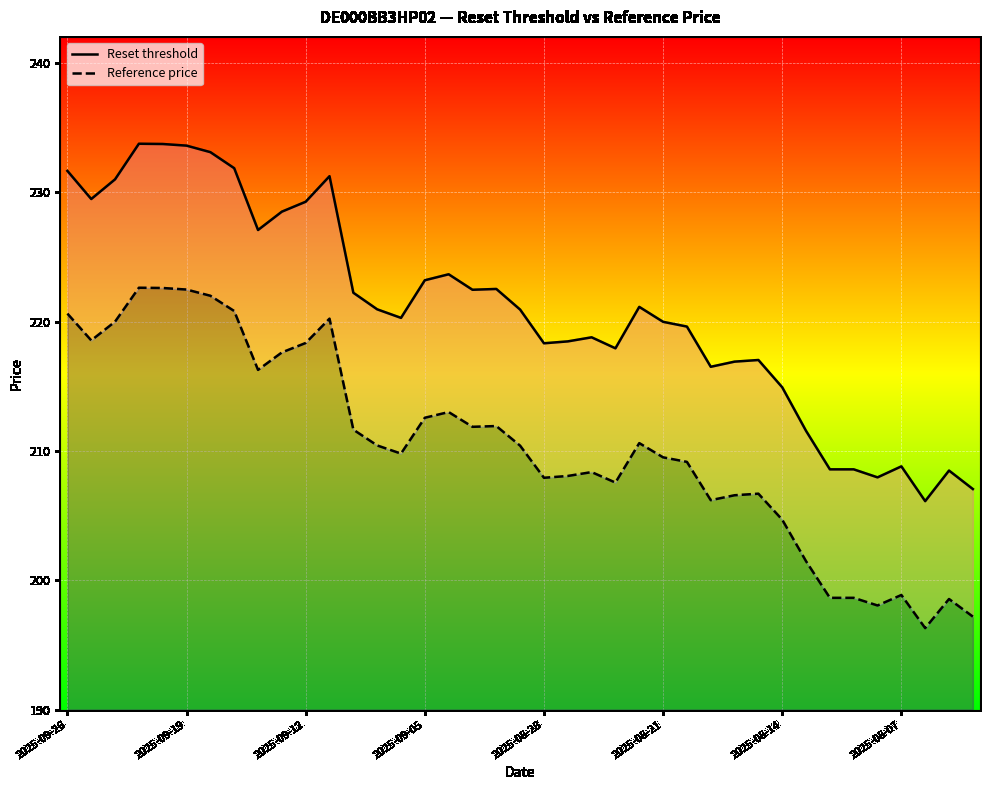

At 24, list the series in order from largest to smallest.

Reset threshold, Reference price